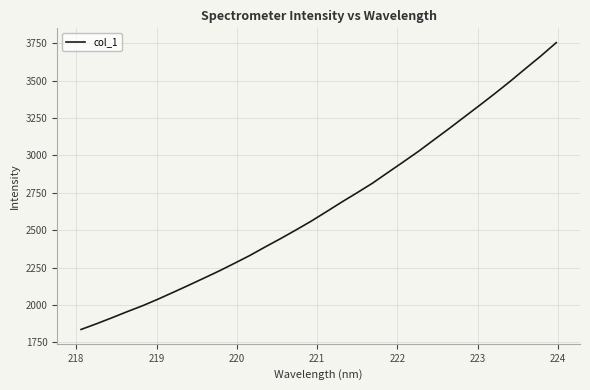

Reading left to right, list all the values displayed in this chart.

1836.4	1874.1	1914.1	1955.1	1994.7	2038.3	2084.5	2131.4	2179.2	2227.6	2278.8	2331.1	2388.2	2443.5	2501.2	2560.4	2624.1	2688.6	2750.8	2814.4	2885.5	2955.9	3027.4	3103.7	3179.7	3257.8	3335.7	3414.9	3496.7	3581.7	3665.9	3754.4